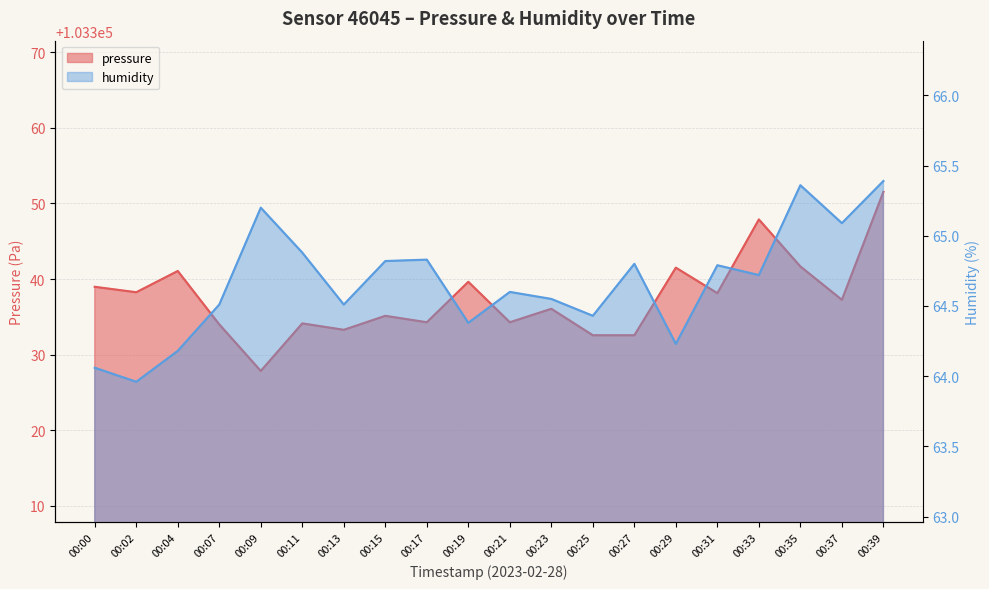

Reading left to right, extract all data points from this chart.

pressure: 00:00=103339.0	00:02=103338.2	00:04=103341.1	00:07=103334.0	00:09=103327.8	00:11=103334.1	00:13=103333.3	00:15=103335.1	00:17=103334.3	00:19=103339.6	00:21=103334.3	00:23=103336.1	00:25=103332.6	00:27=103332.6	00:29=103341.5	00:31=103338.1	00:33=103347.9	00:35=103341.7	00:37=103337.2	00:39=103351.5
humidity: 00:00=64.1	00:02=64.0	00:04=64.2	00:07=64.5	00:09=65.2	00:11=64.9	00:13=64.5	00:15=64.8	00:17=64.8	00:19=64.4	00:21=64.6	00:23=64.5	00:25=64.4	00:27=64.8	00:29=64.2	00:31=64.8	00:33=64.7	00:35=65.4	00:37=65.1	00:39=65.4